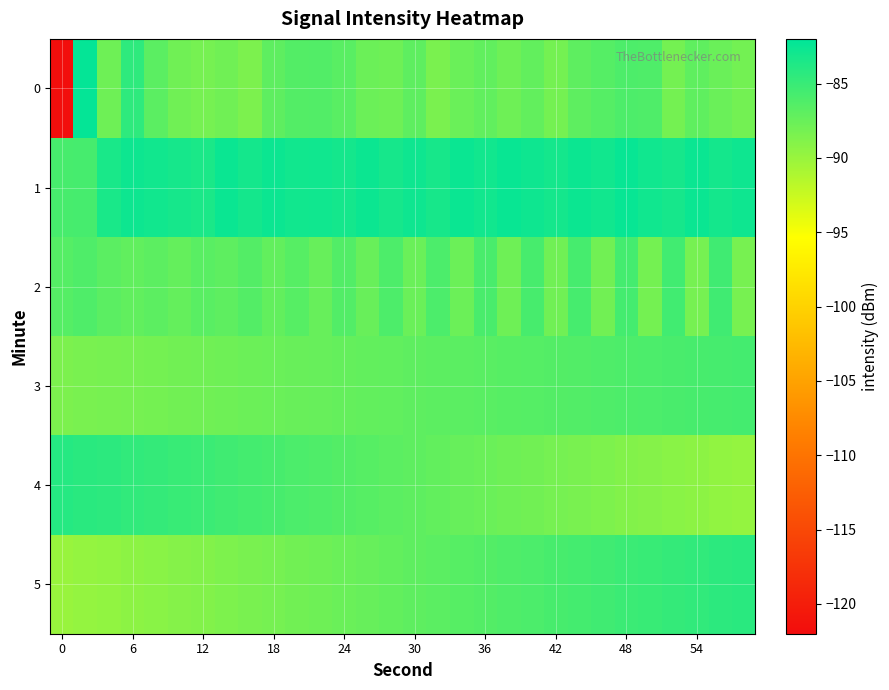

Rank the series by their maximum value, from lowest to highest.

3, 2, 5, 4, 1, 0